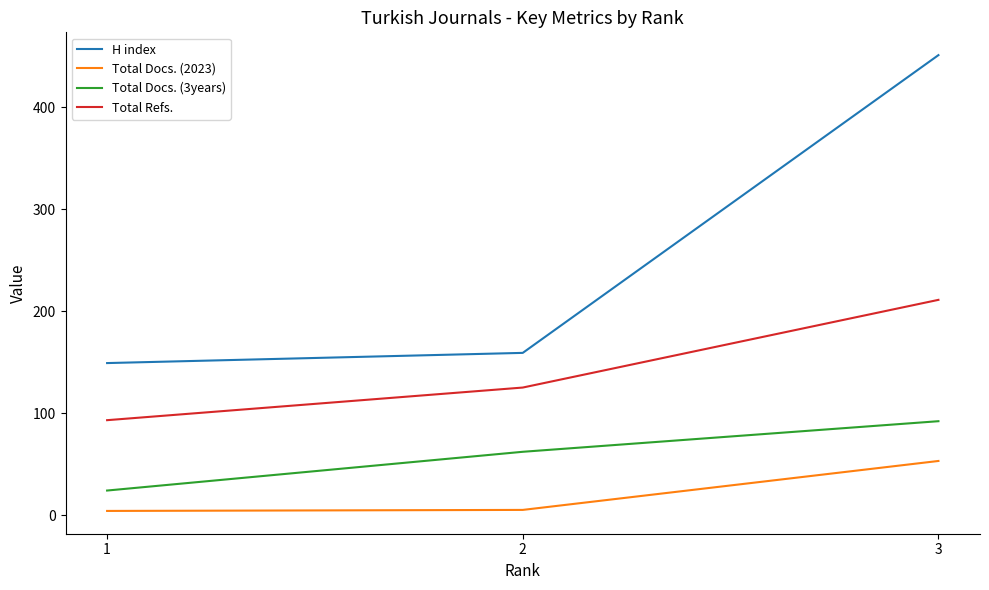

The Total Docs. (3years) series shows 62 at 2. True or false?

True